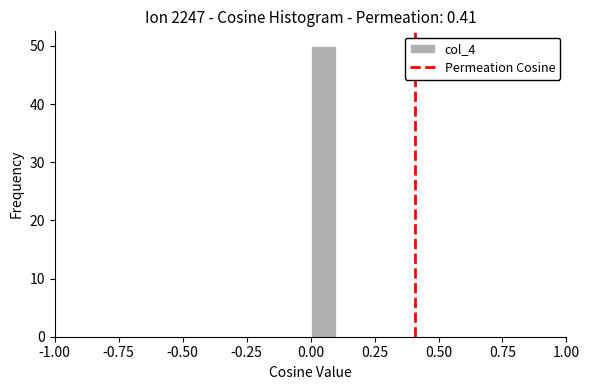

Read against the x-axis, roughly where is the centre of the tallest bar?

0.05